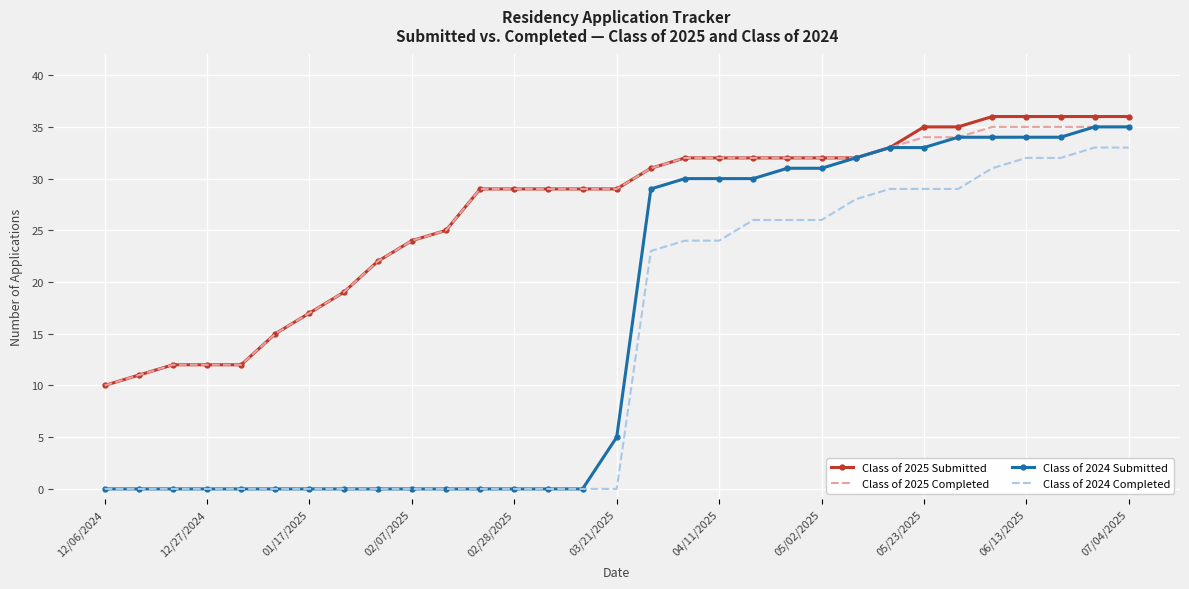

Which series has the largest range (max minus min)?

Class of 2024 Submitted